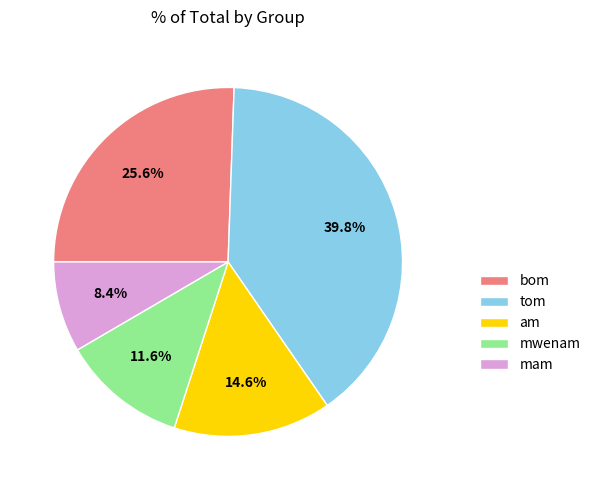

How many slices are in this pie chart?

5